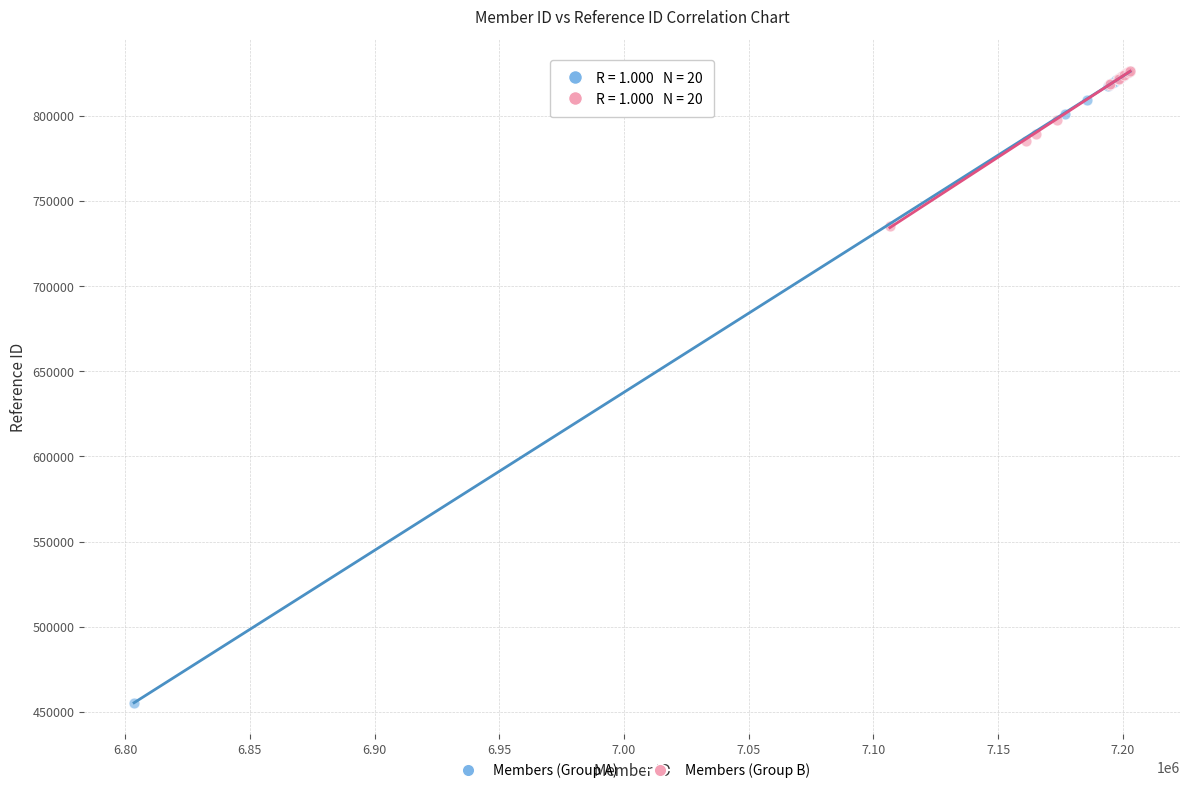

Which series reaches the minimum Y coordinate?

Members (Group A)